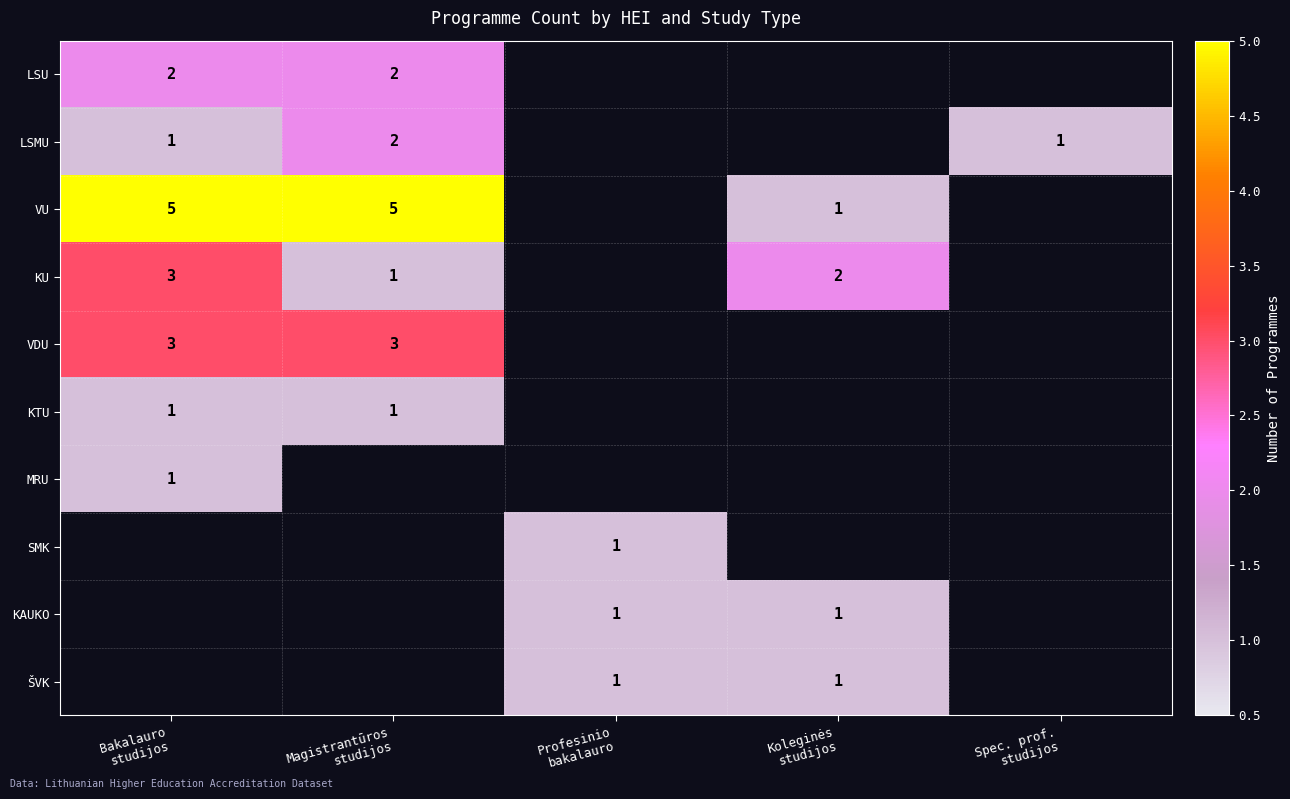

What is the highest value of the VDU series?

3